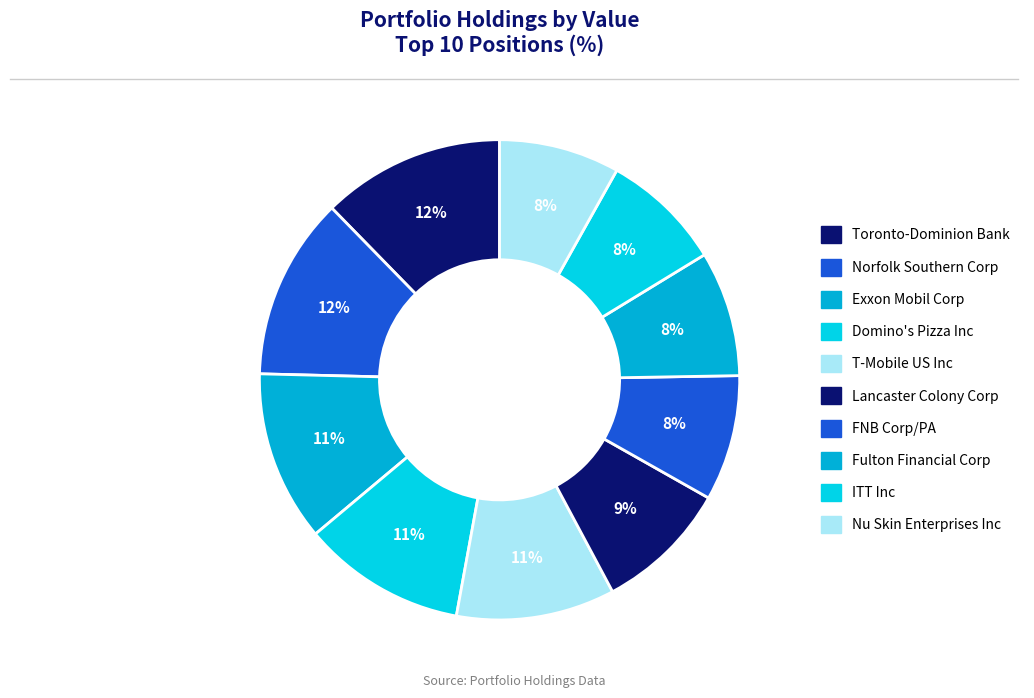

How many slices are in this pie chart?

10